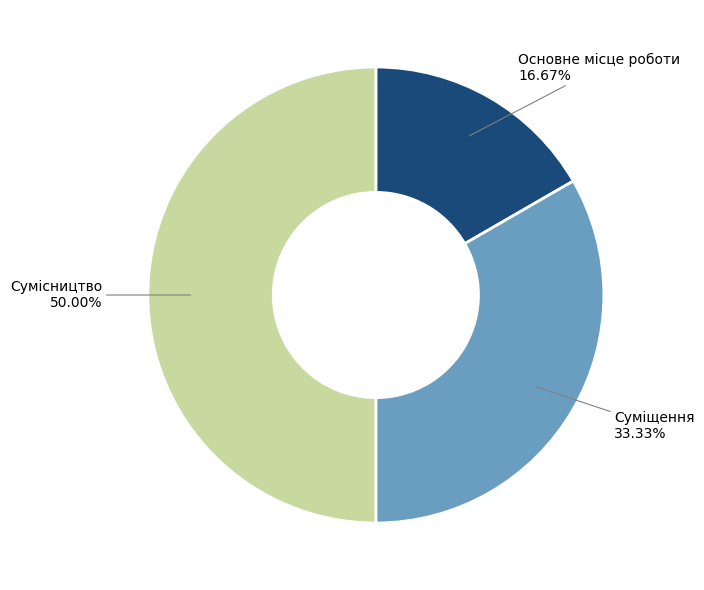

To the nearest percent, what percentage of the pie is Суміщення?

33%